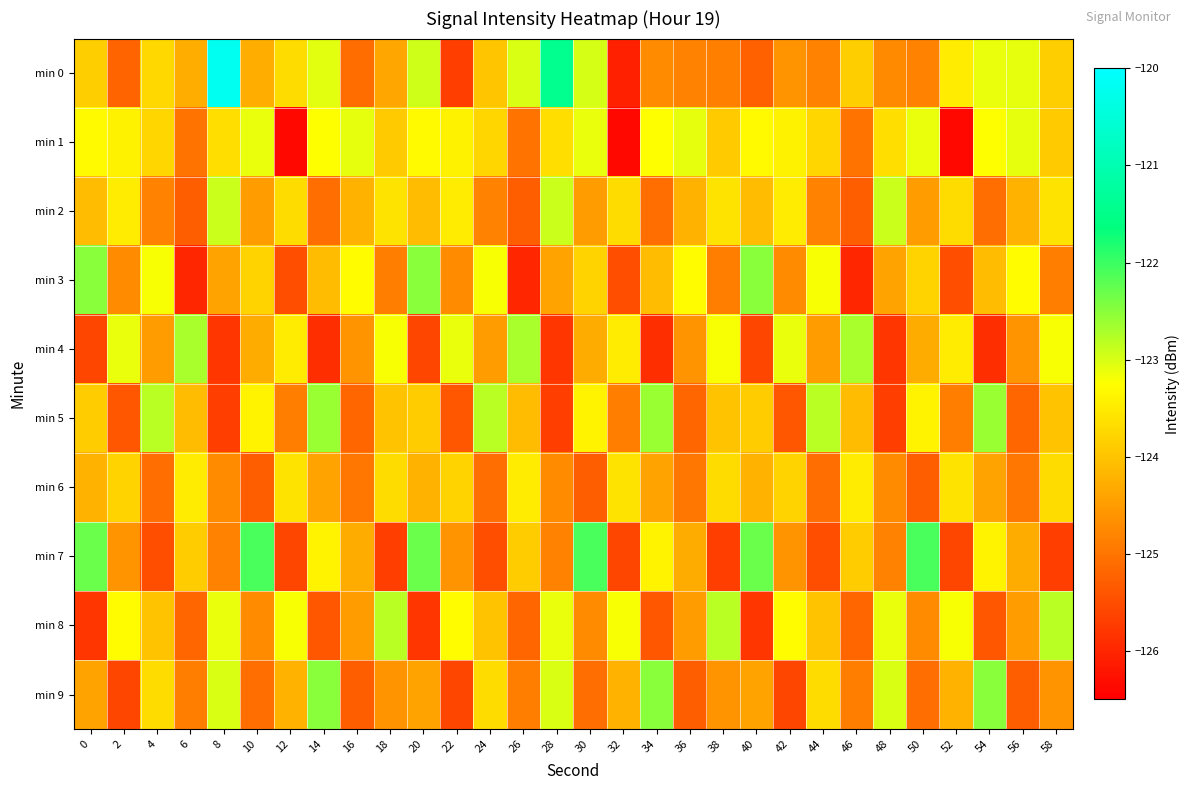

How many data points does each series have?

30